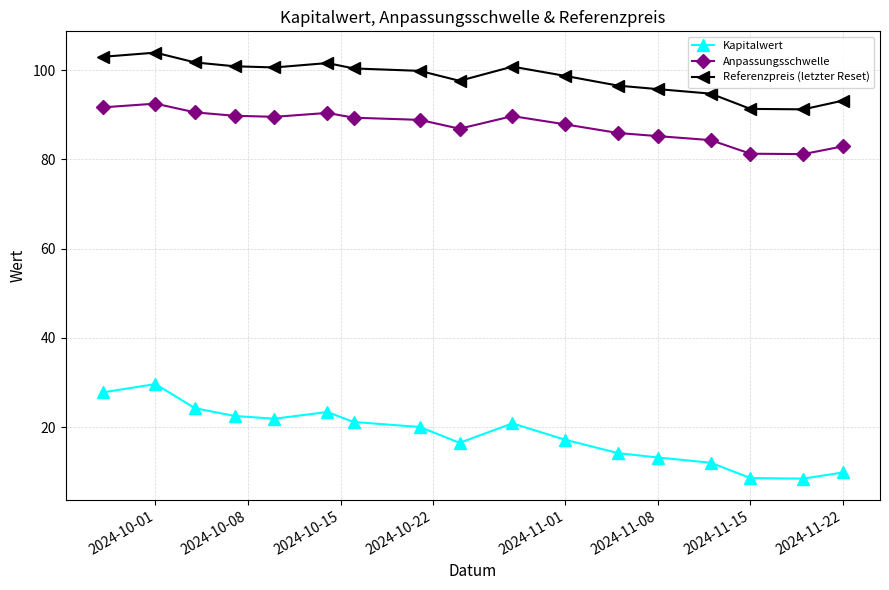

List the series in order of their peak value, highest first.

Referenzpreis (letzter Reset), Anpassungsschwelle, Kapitalwert